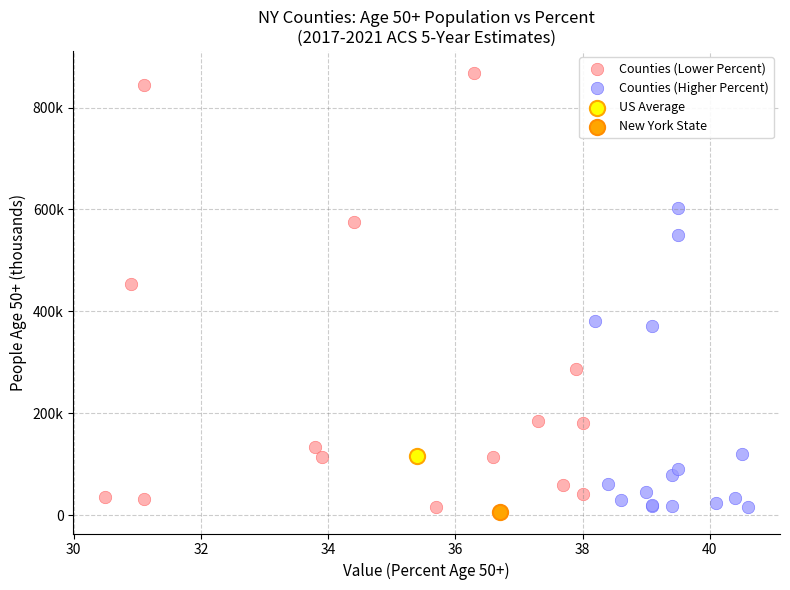

What are all the series names shown in the legend?

Counties (Lower Percent), Counties (Higher Percent), US Average, New York State